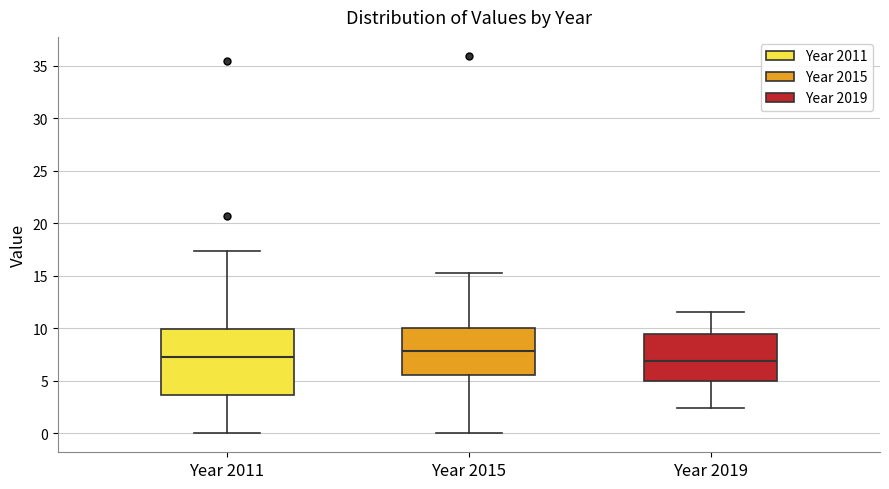

Comparing the boxes themselves (not the whiskers), which one is the tallest?

Year 2011